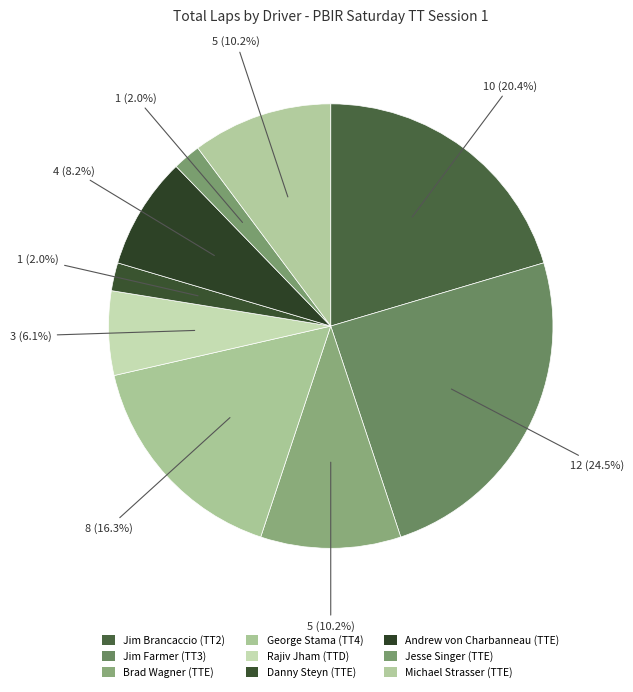

To the nearest percent, what percentage of the pie is Michael Strasser (TTE)?

10%